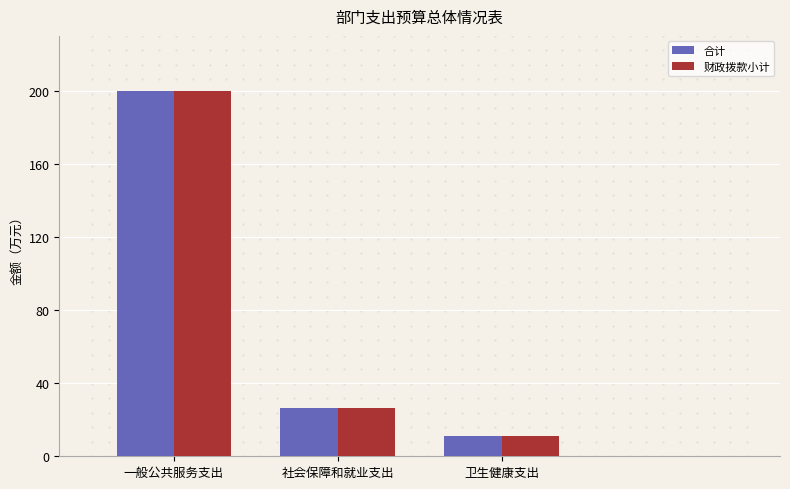

What is the total value across all series at 卫生健康支出?

22.7